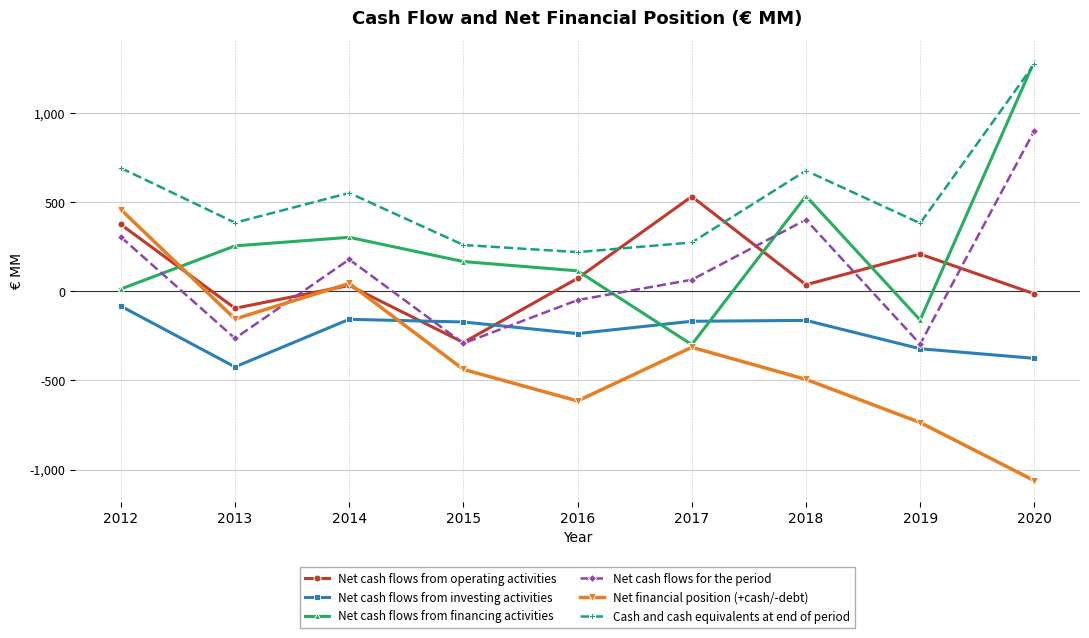

What is the minimum value shown in the chart?

-1062